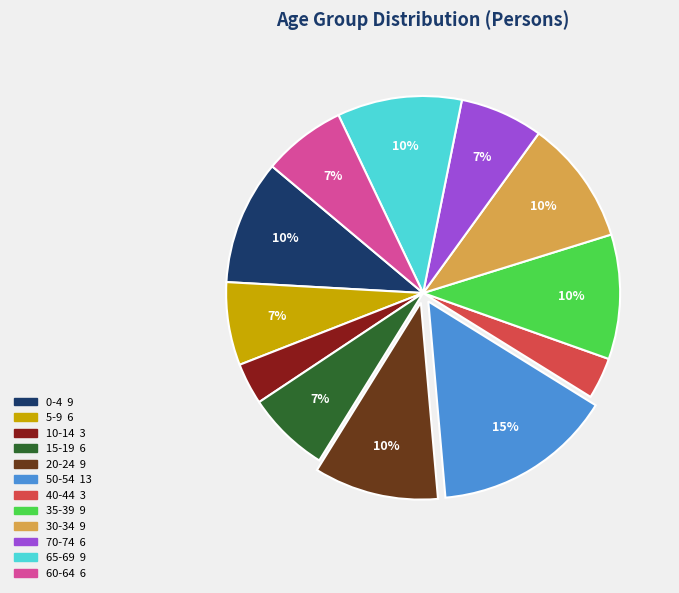

To the nearest percent, what is the combined percentage of 40-44 and 50-54?

18%